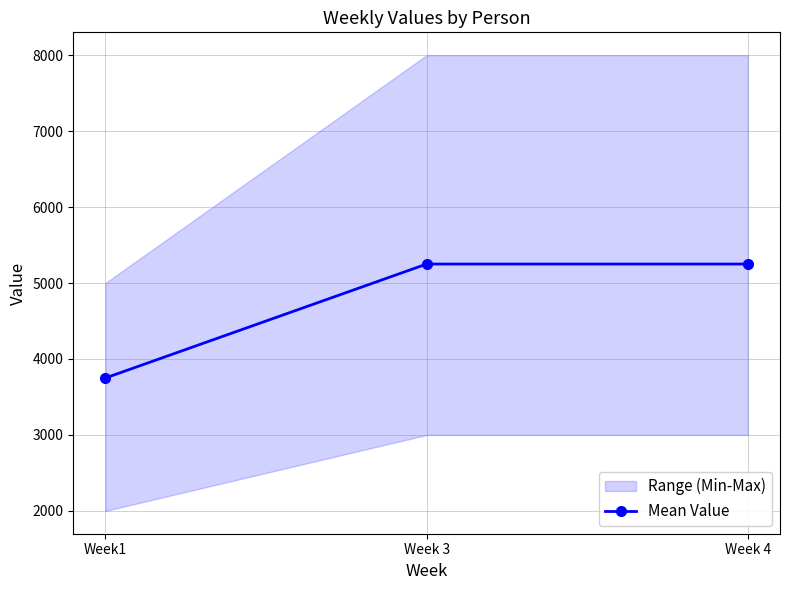

What is the value of the 3rd point from the left?

5250